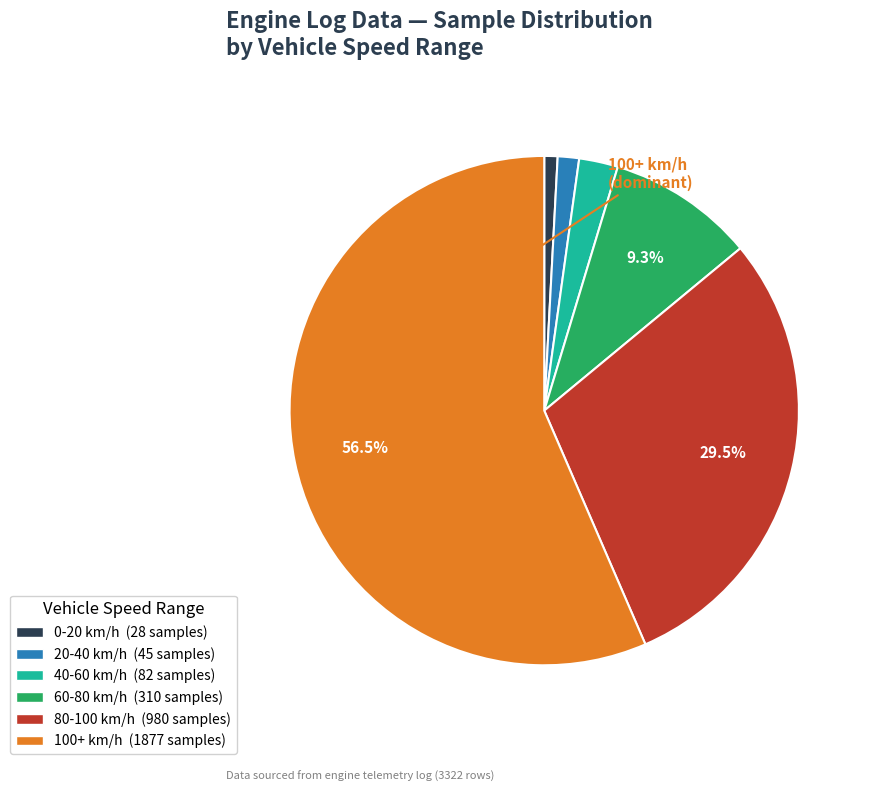

Does any single category account for the majority?

Yes